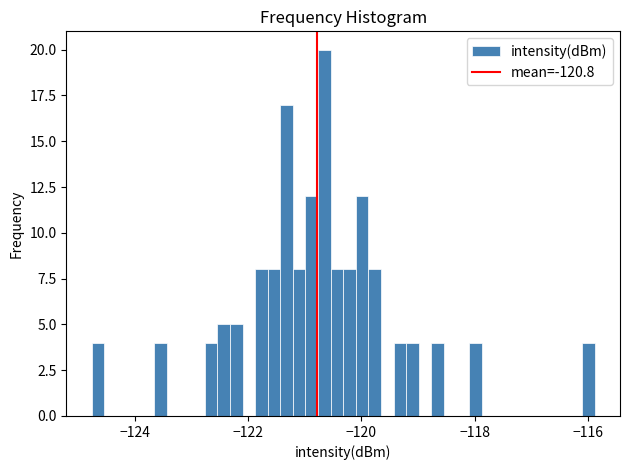

Around what value on the x-axis is the tallest bar? Give the approximate position of its centre, as read against the axis.

-120.6